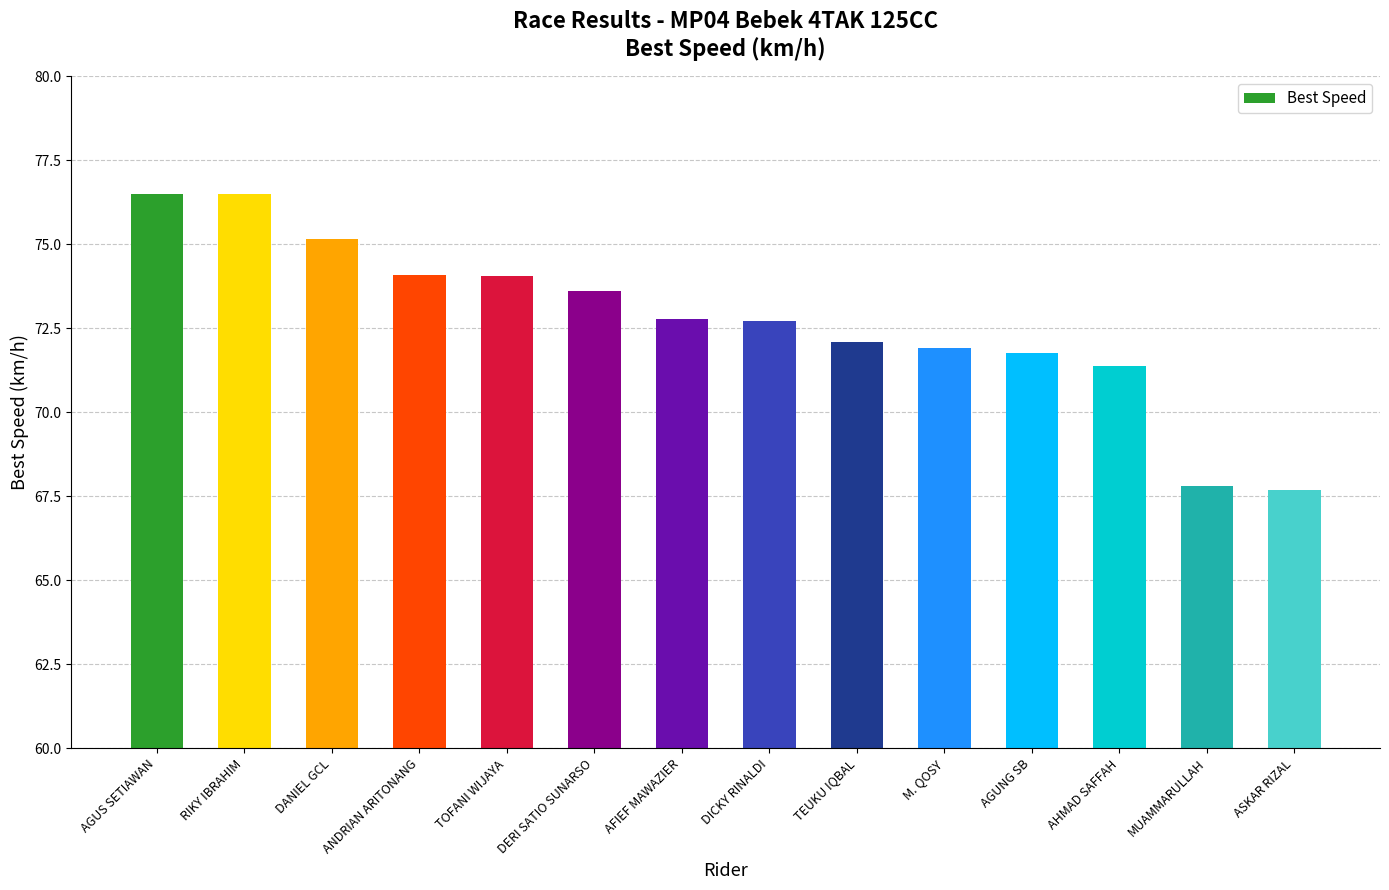

What is the difference between the maximum and minimum values?

8.8